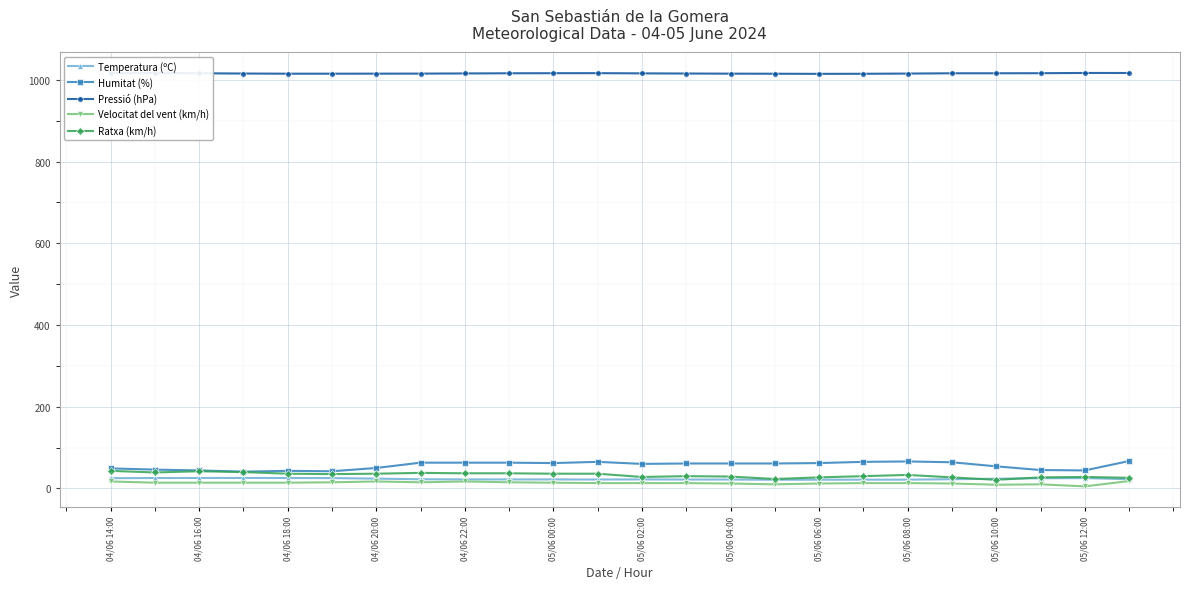

True or false: Ratxa (km/h) has more than 2 interior local peaks.

True